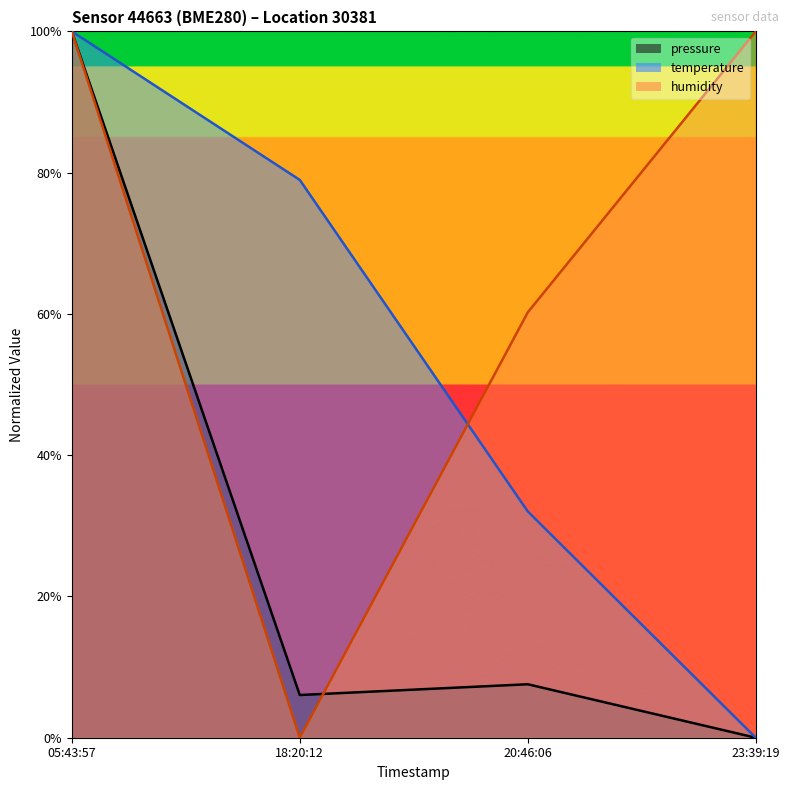

What is the greatest value displayed?

100.0